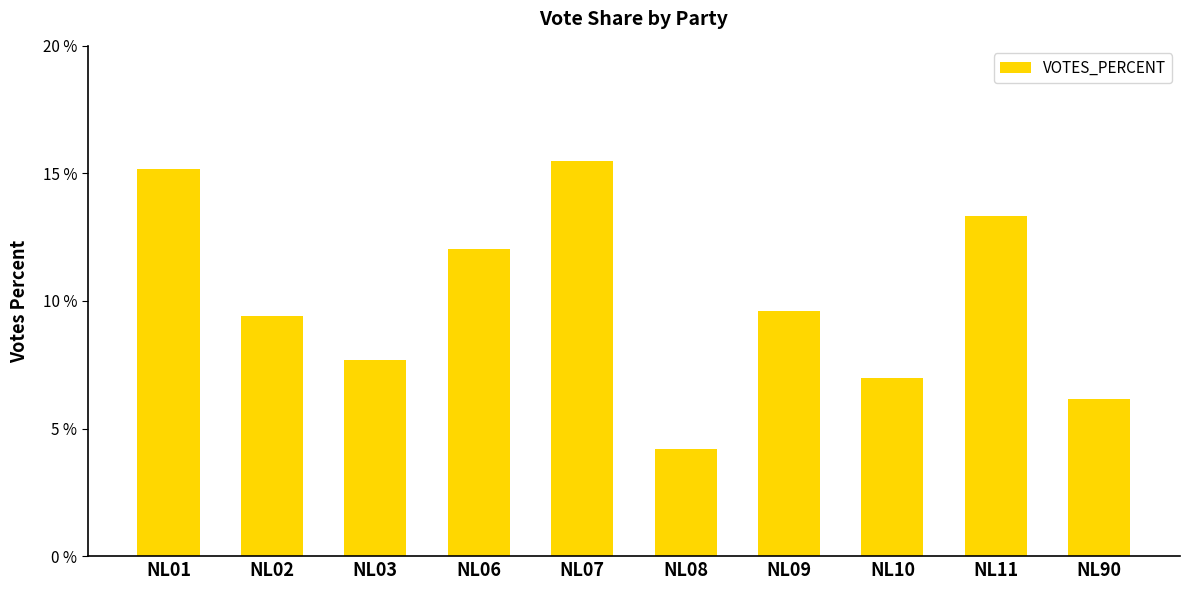

What is the difference between the second highest and minimum values?

11.0